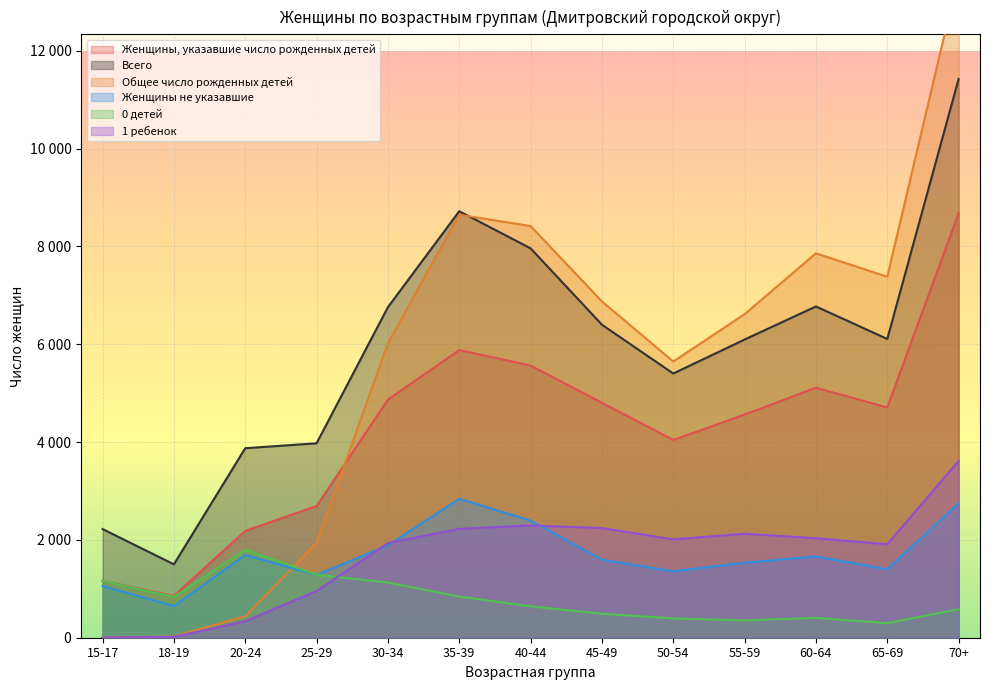

Where is the first local maximum for Женщины не указавшие?

20-24